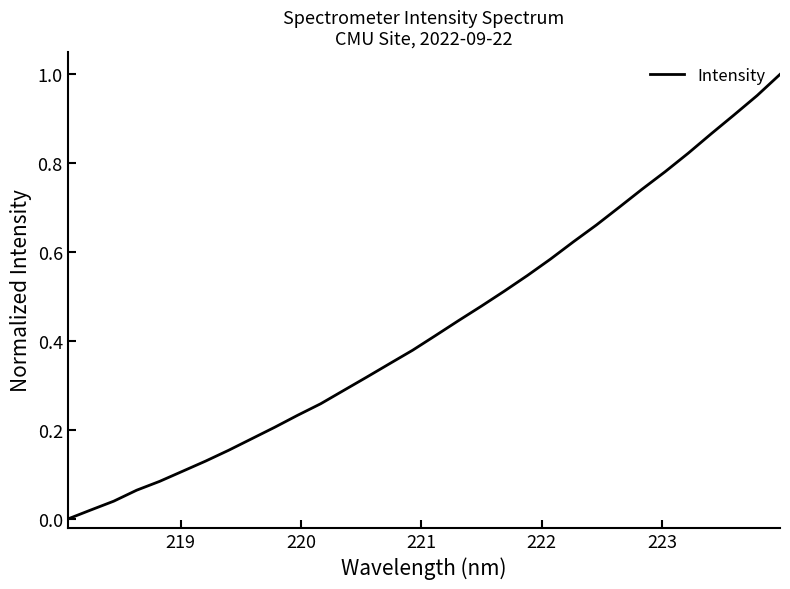

What is the sum of all values?

13.9